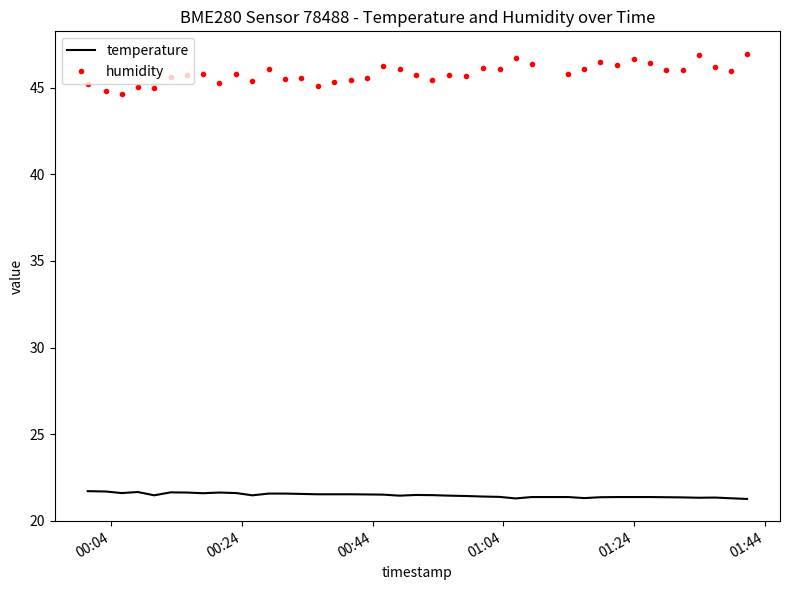

True or false: temperature has more than 2 points higher than both neighbors.

True